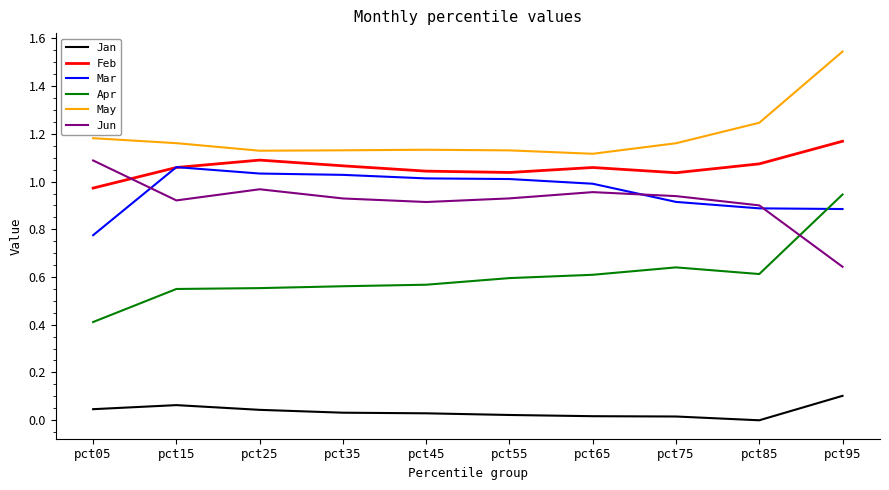

True or false: Jun and Jan intersect in this chart.

False